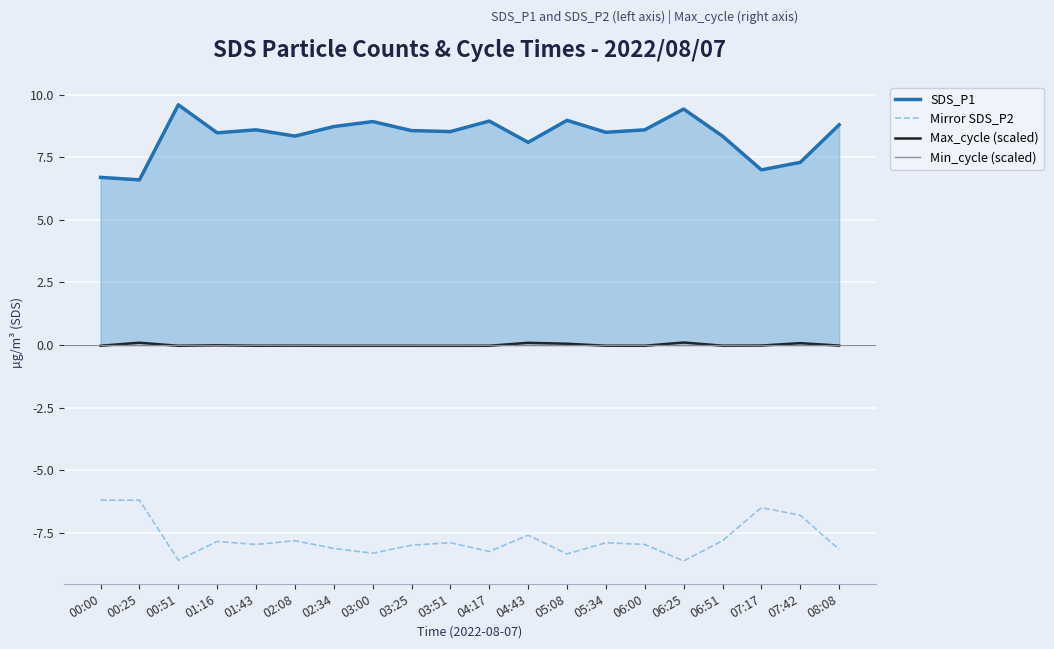

True or false: SDS_P1 and Mirror SDS_P2 cross at least once.

False